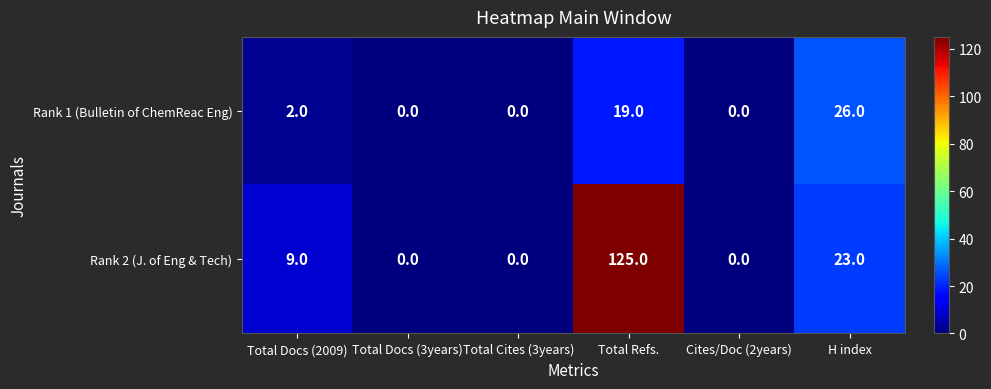

How many data points does each series have?

6